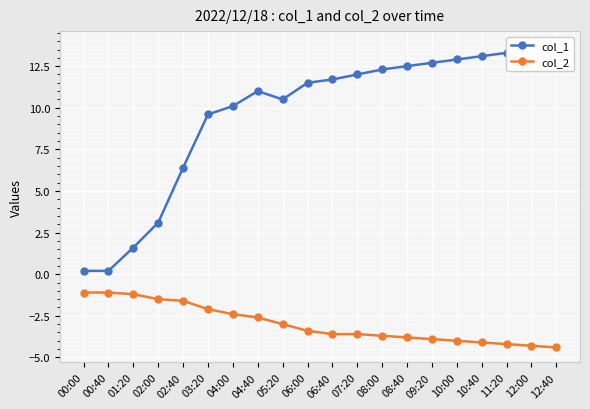

The value of col_1 at 06:40 is 16.9. True or false?

False